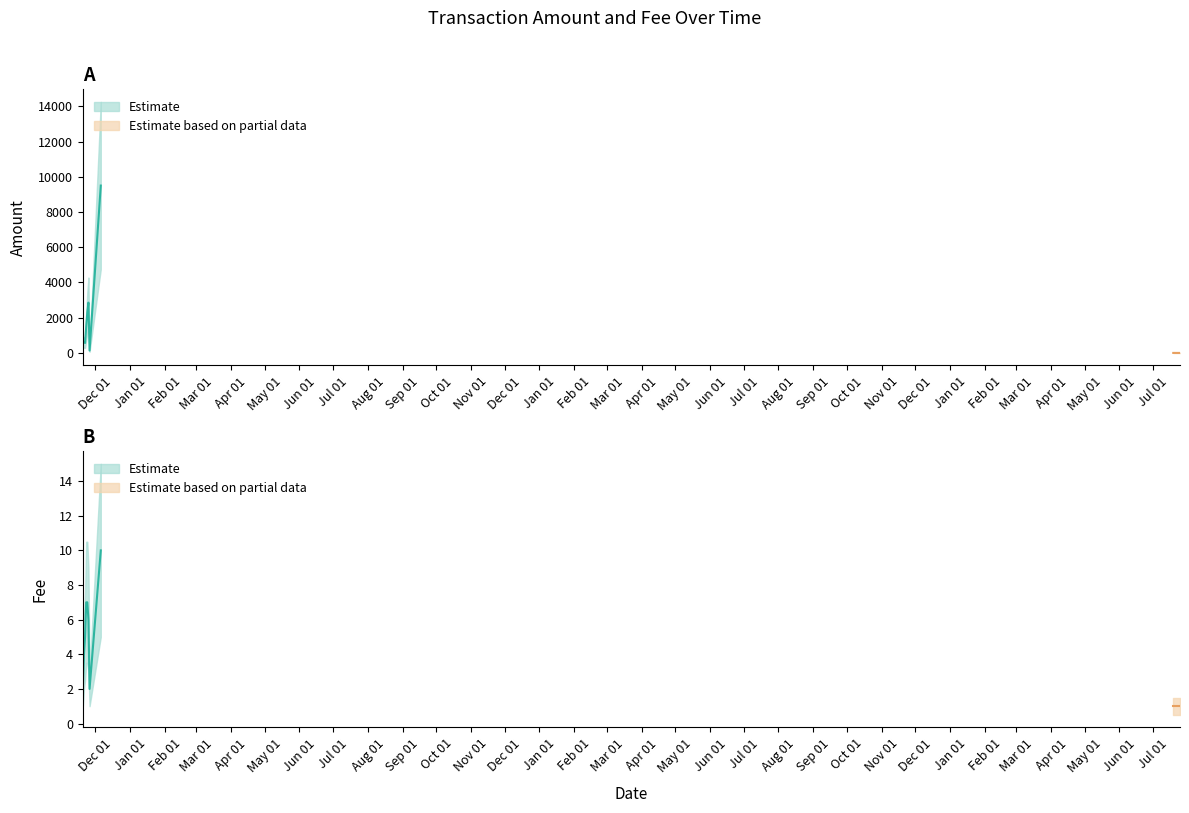

After their last crossing, which series has the higher values: Amount or Fee?

Amount